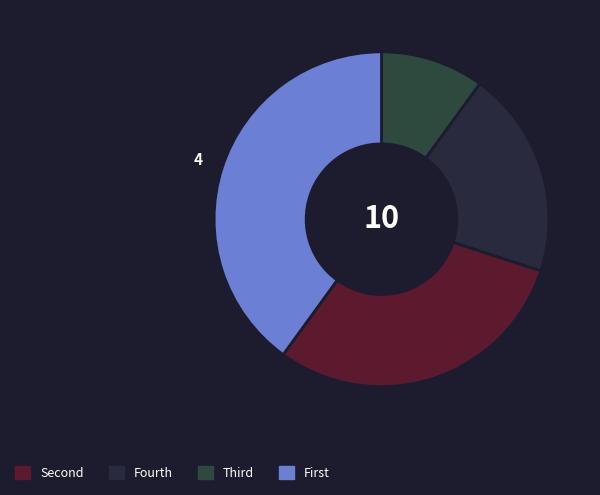

To the nearest percent, what is the difference between the largest and smallest slice percentages?

30%